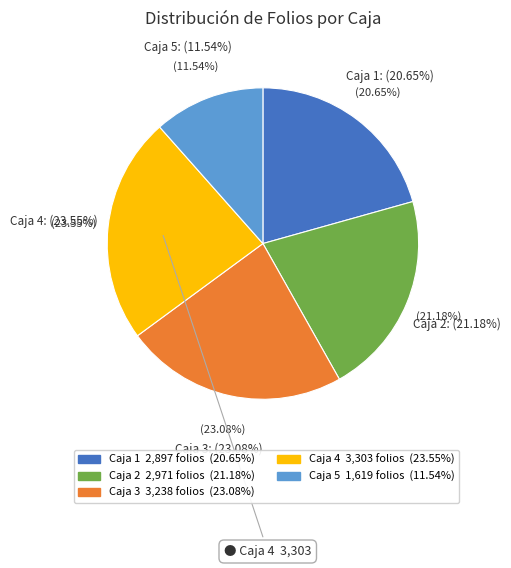

Is there any slice that represents more than half of the pie?

No